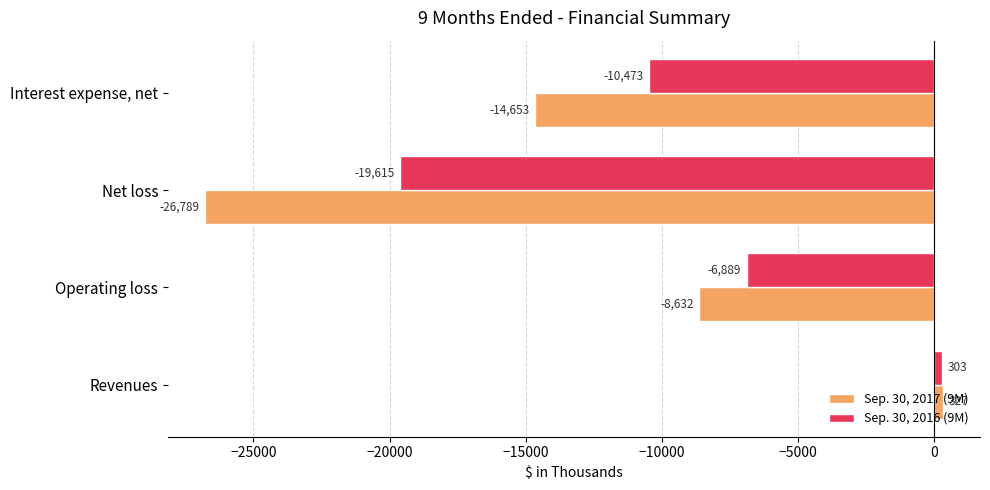

True or false: Sep. 30, 2016 (9M) has a value of 303 at Revenues.

True